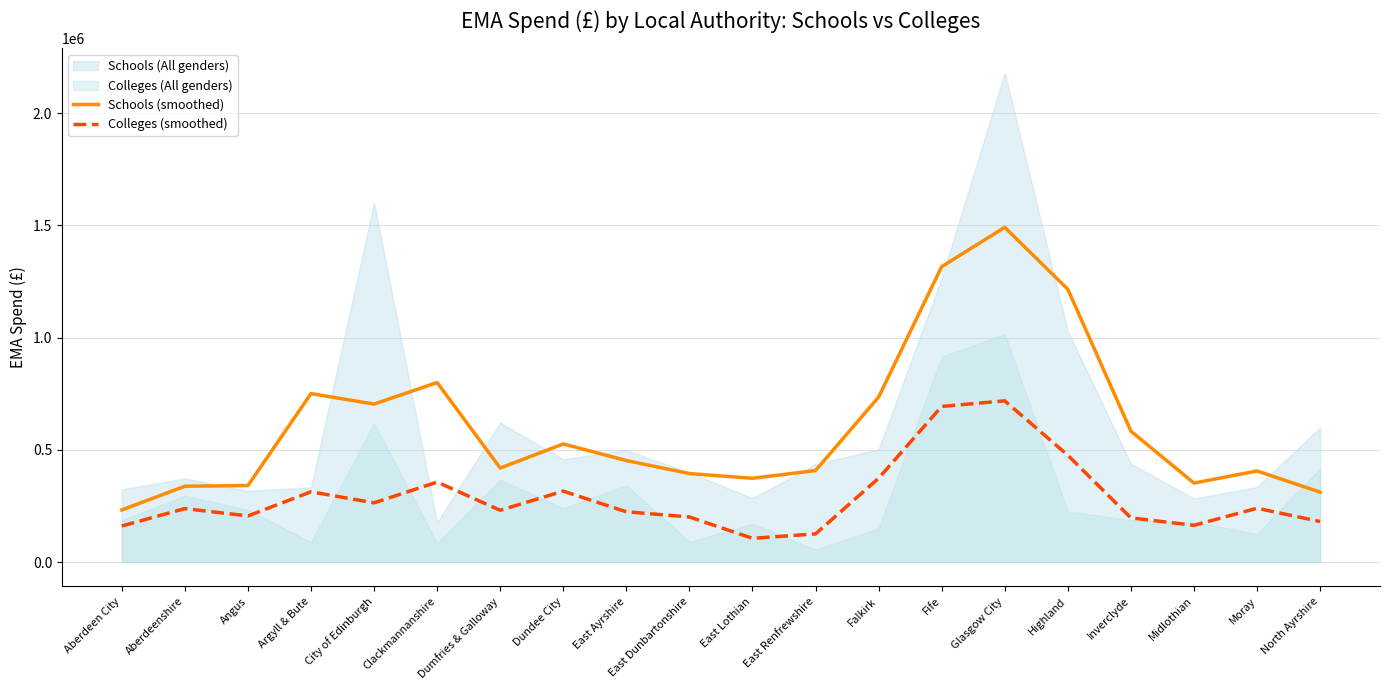

Is the value of Schools (smoothed) at Aberdeen City greater than the value of Colleges (smoothed) at Argyll & Bute?

No